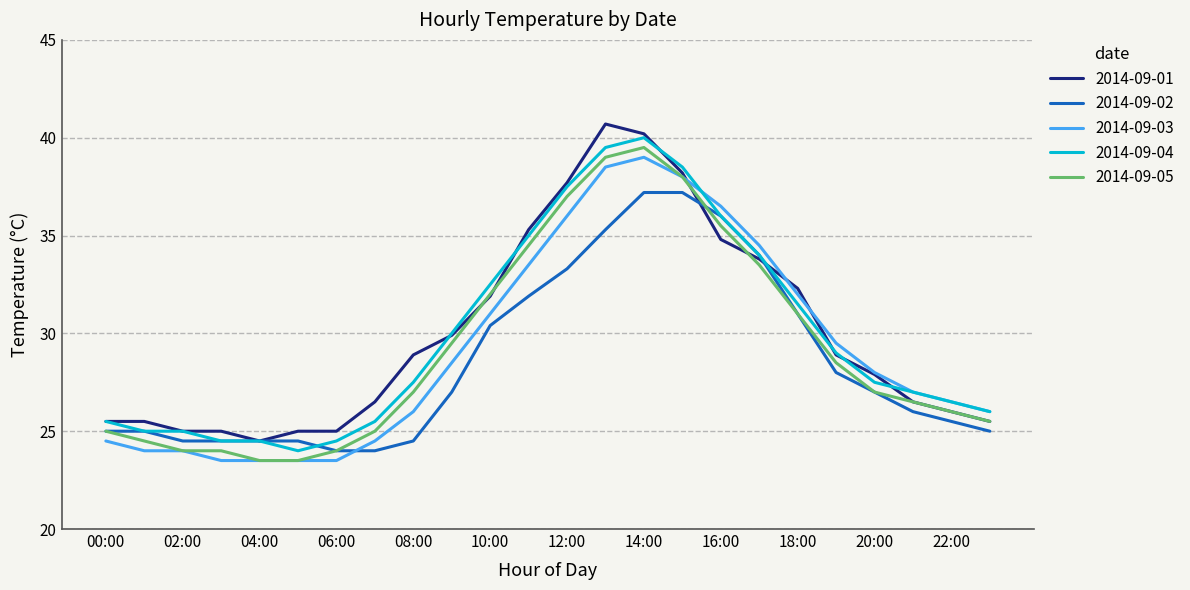

What is the smallest value displayed?

23.5